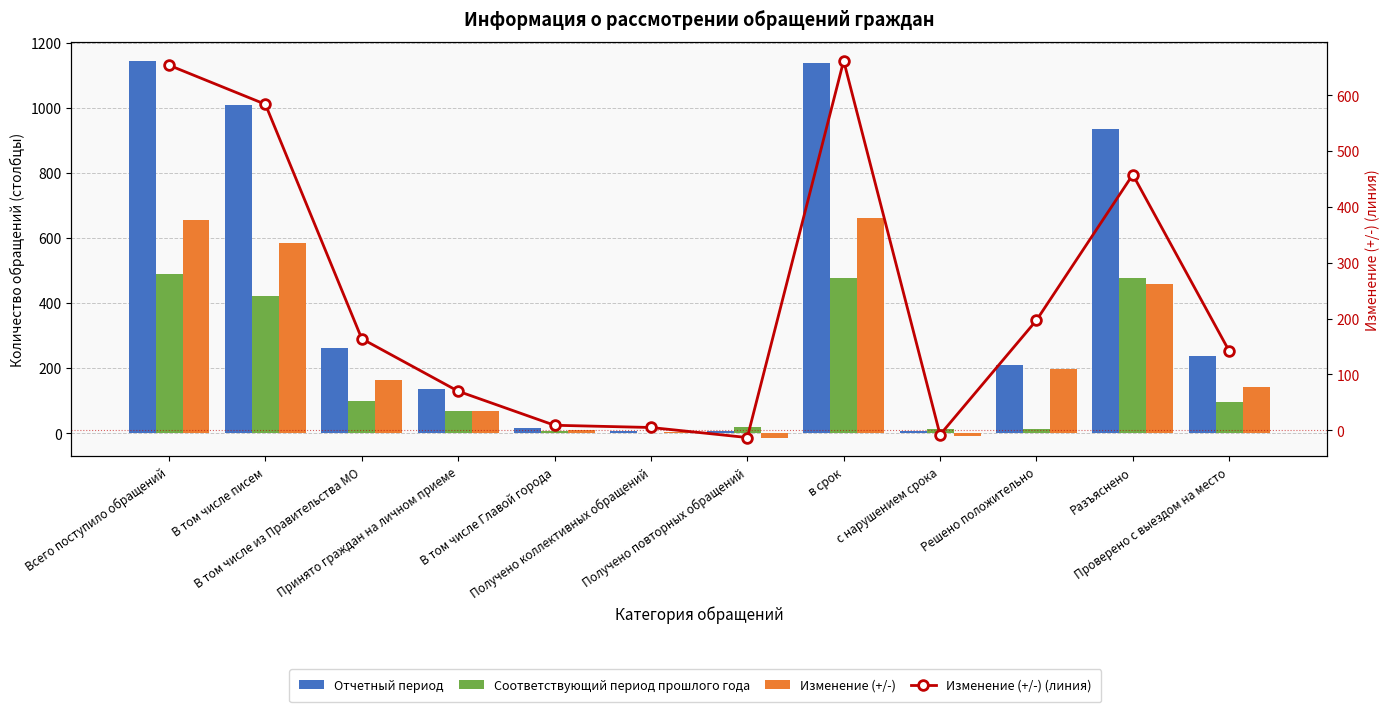

What is the label of the 5th bar from the right?

в срок